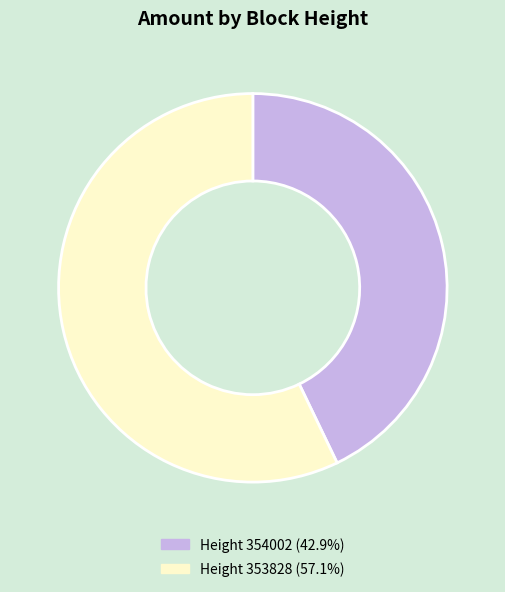

How many segments does this pie chart have?

2